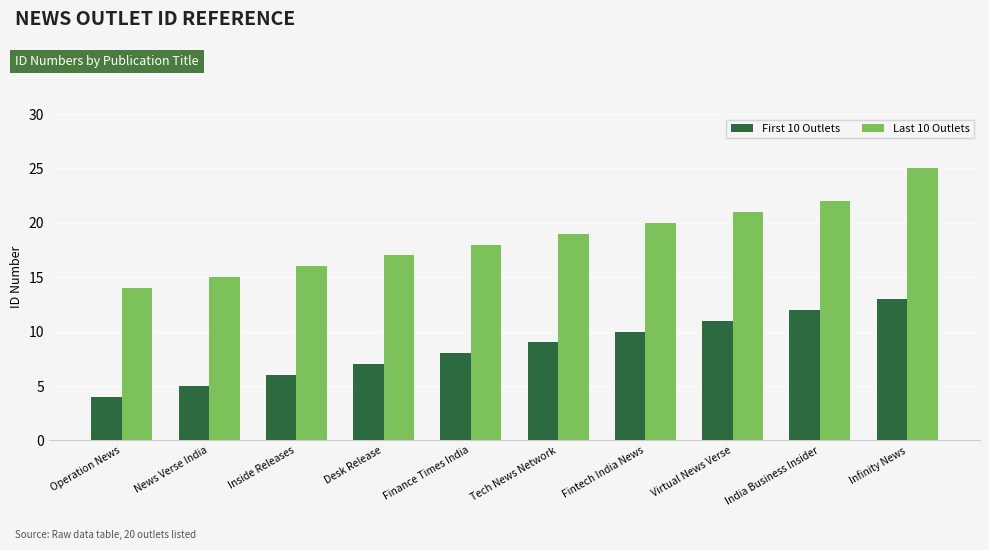

At which category is the sum across all series the highest?

Infinity News